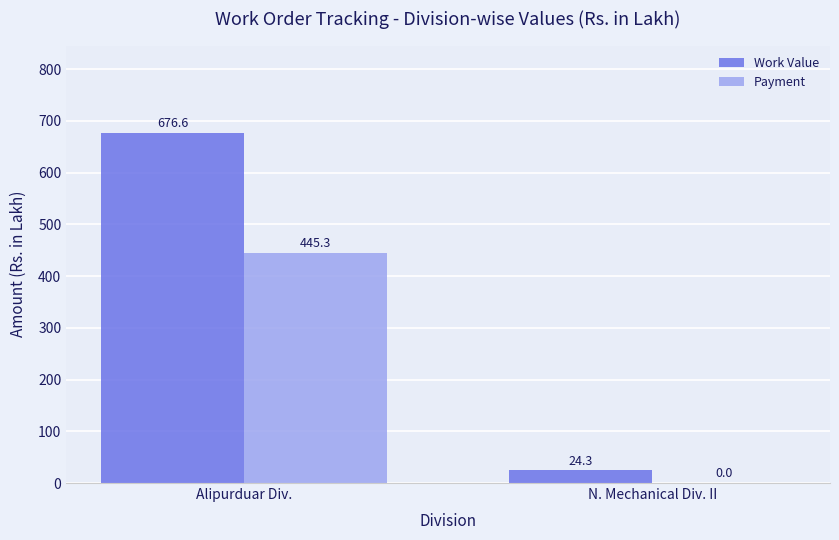

The value of Payment at Alipurduar Div. is 111.1. True or false?

False